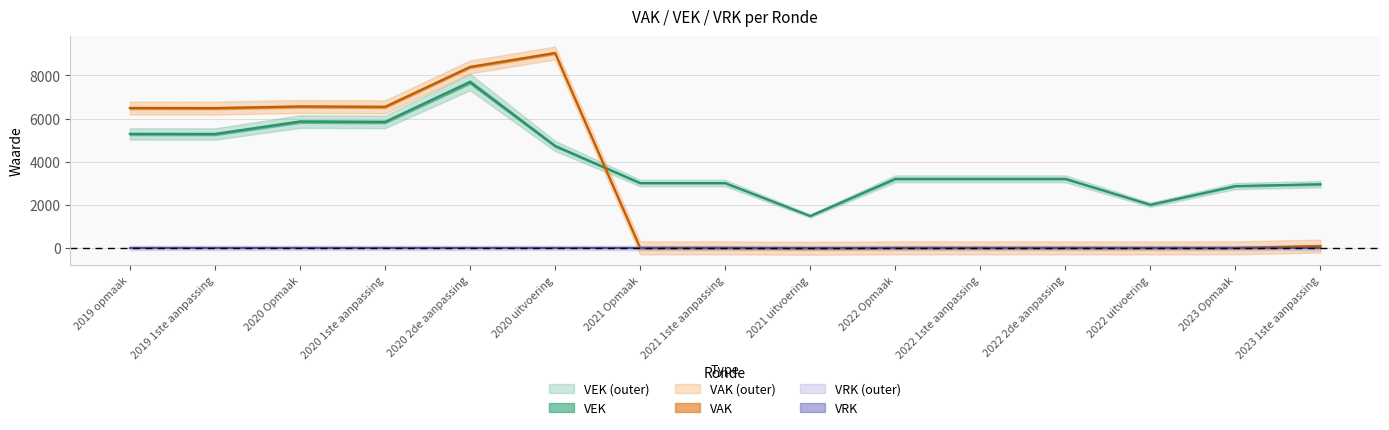

Which category has the highest value across all series?

2020 2de aanpassing